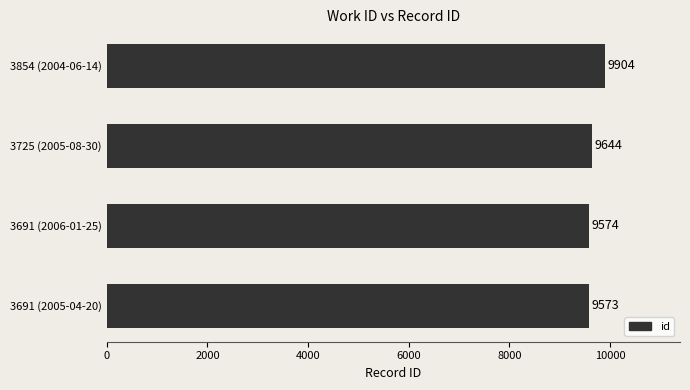

Does the chart contain stacked bars?

No